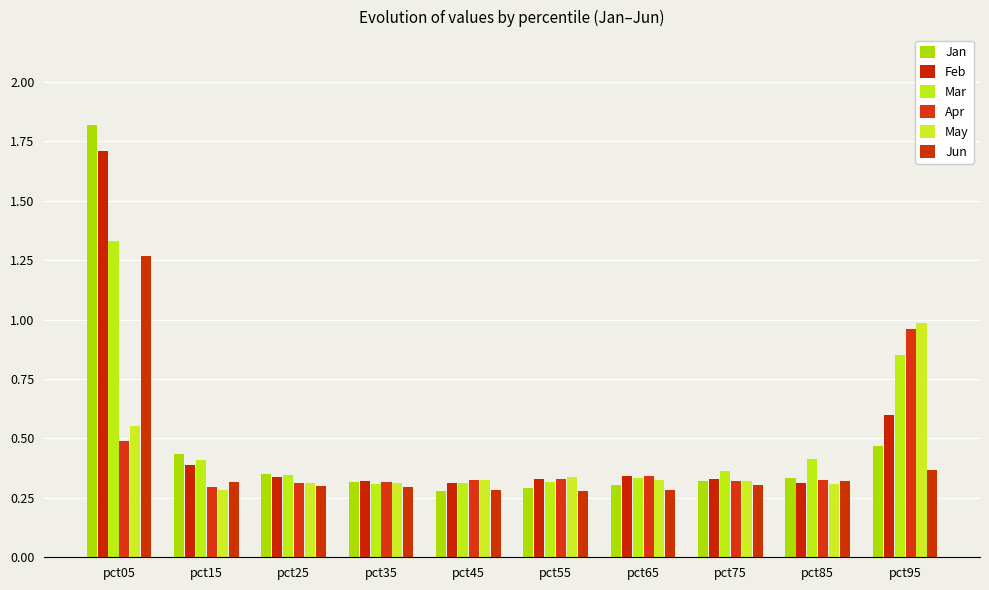

How many categories are shown in the chart?

10